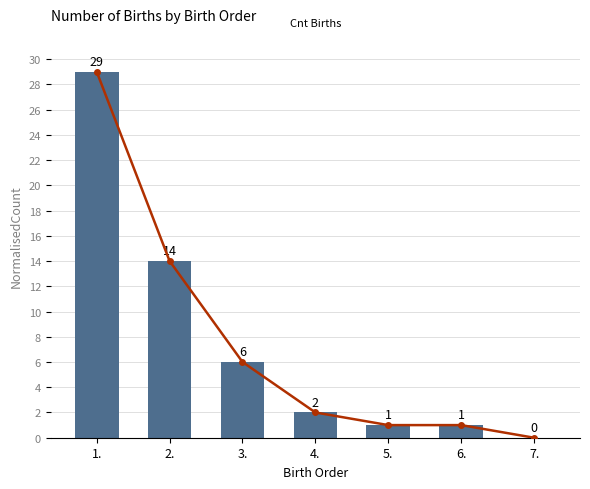

What is the label of the 5th bar from the left?

5.